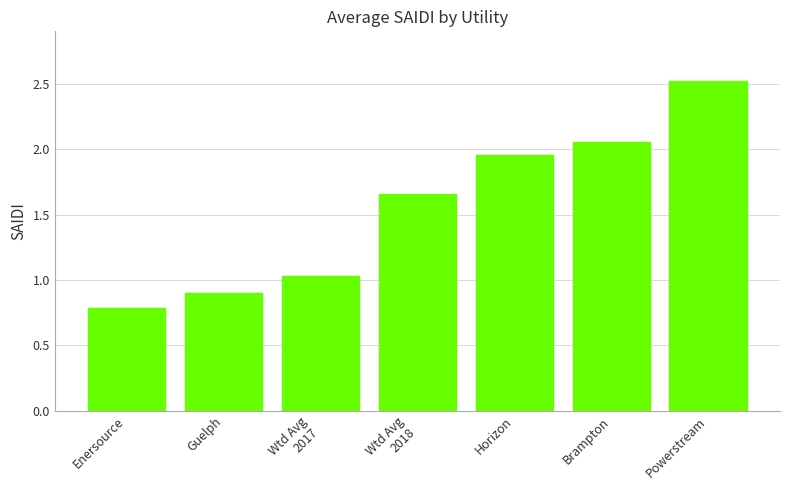

At which label does the data first exceed 1?

Wtd Avg
2017